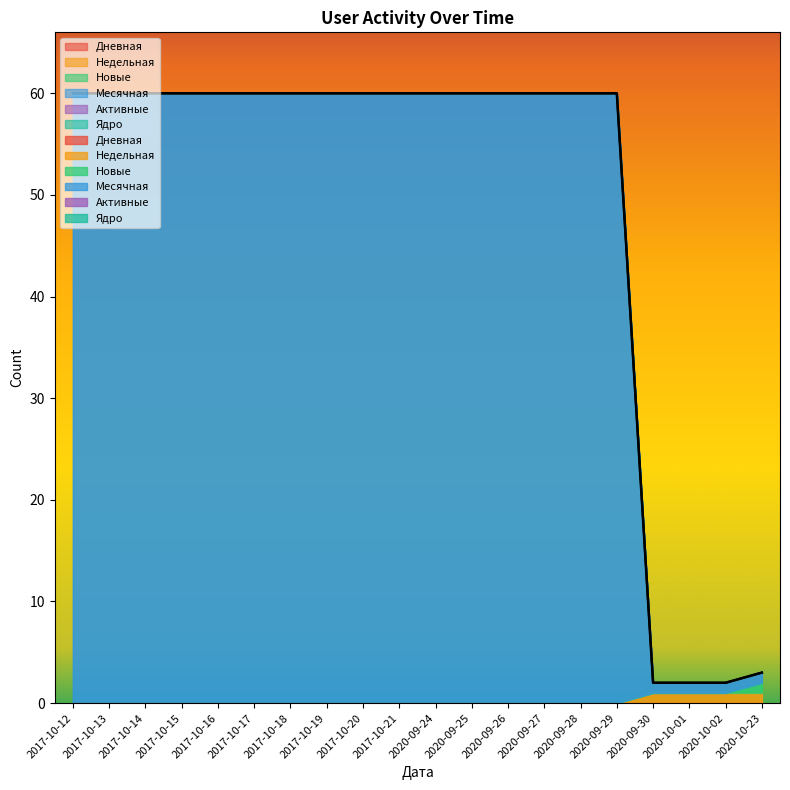

Which category has the lowest value in the Новые series?

2017-10-12